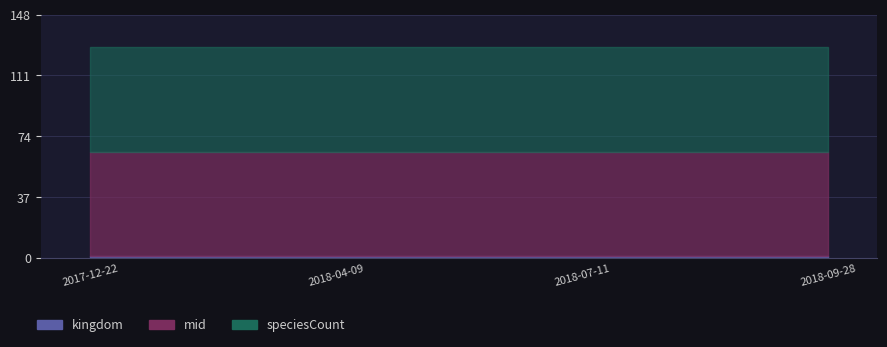

What is the label of the 3rd point from the left?

2018-07-11